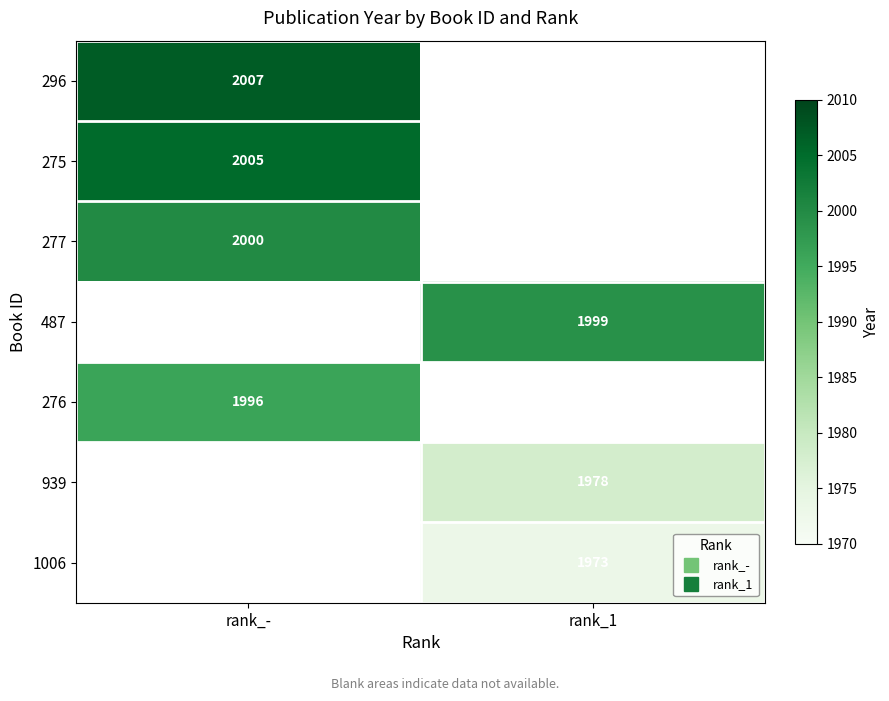

The 275 series shows 2005.0 at rank_-. True or false?

True